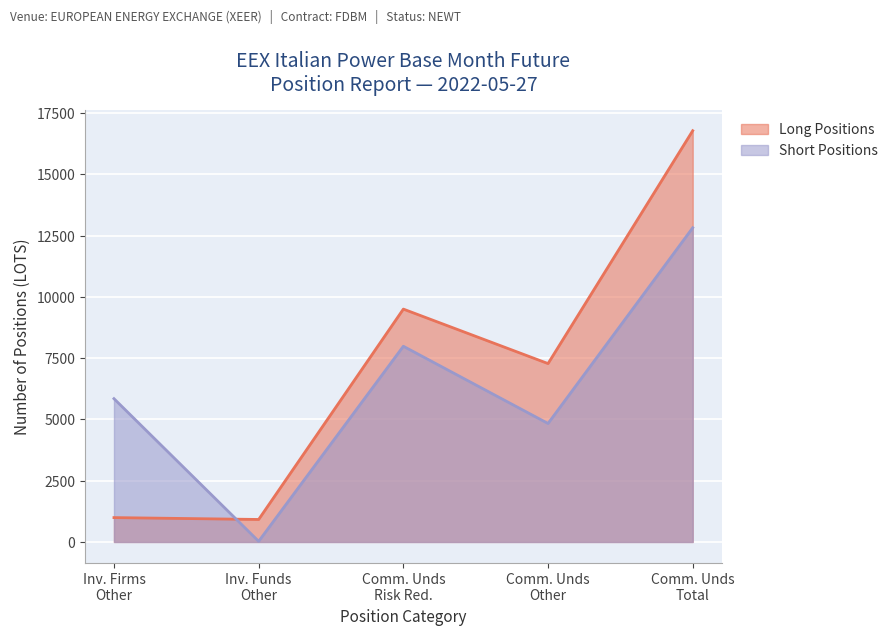

Reading right to left, list all the values displayed in this chart.

Long Positions: 16779.0	7278.1	9500.9	918.0	994.0
Short Positions: 12819.0	4834.0	7985.0	26.0	5847.0